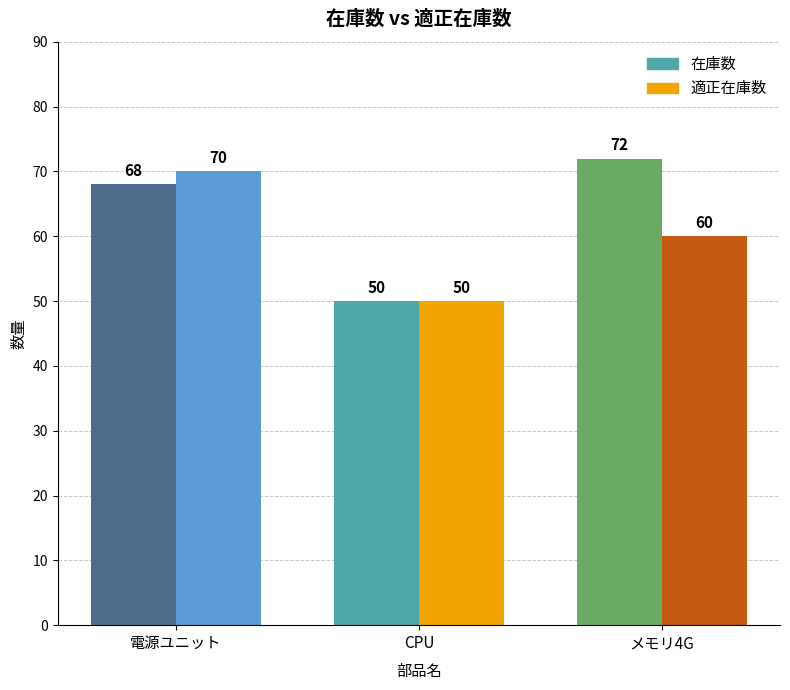

What are all the series names shown in the legend?

在庫数, 適正在庫数